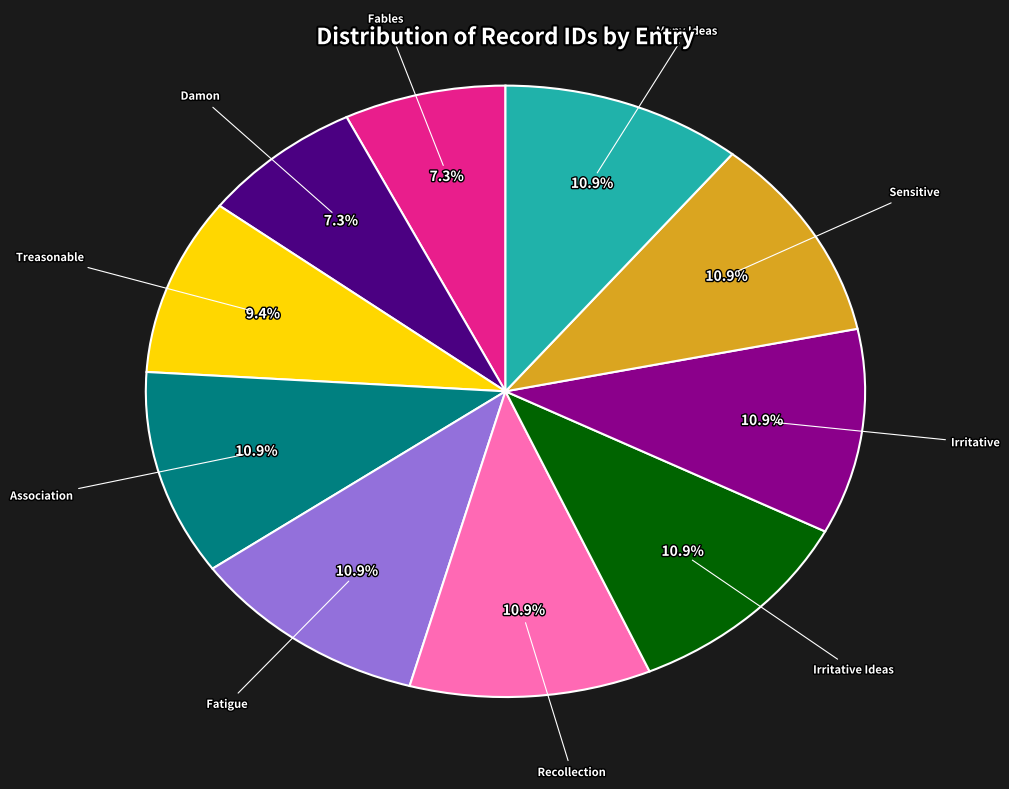

Is there any slice that represents more than half of the pie?

No